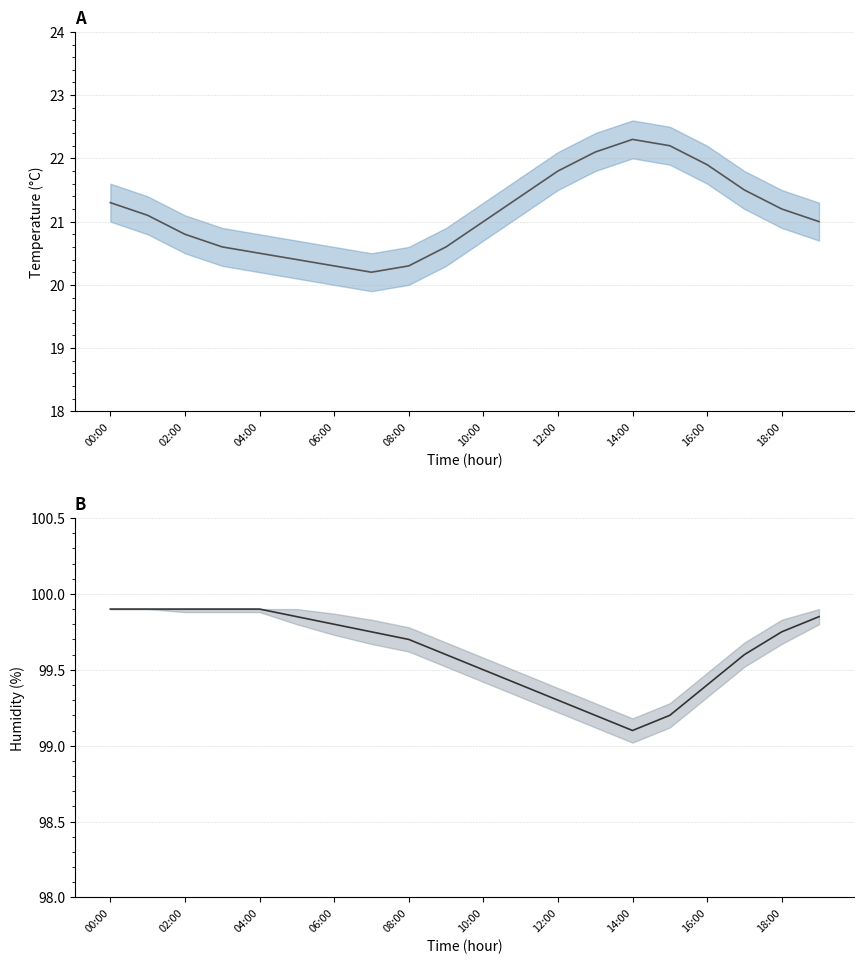

At how many categories does at least one series exceed 32?

20